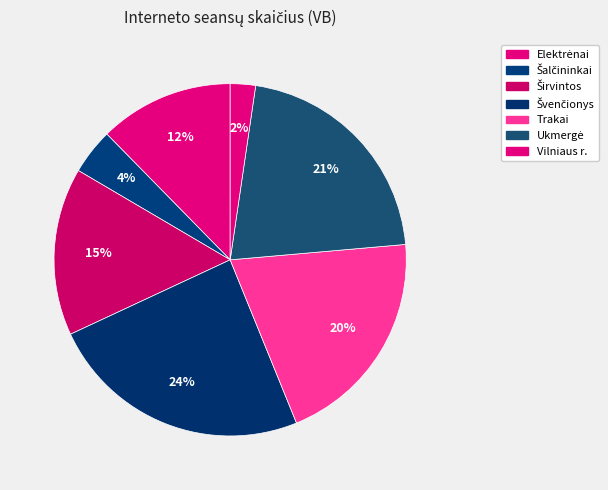

To the nearest percent, what percentage of the pie is Vilniaus r.?

2%